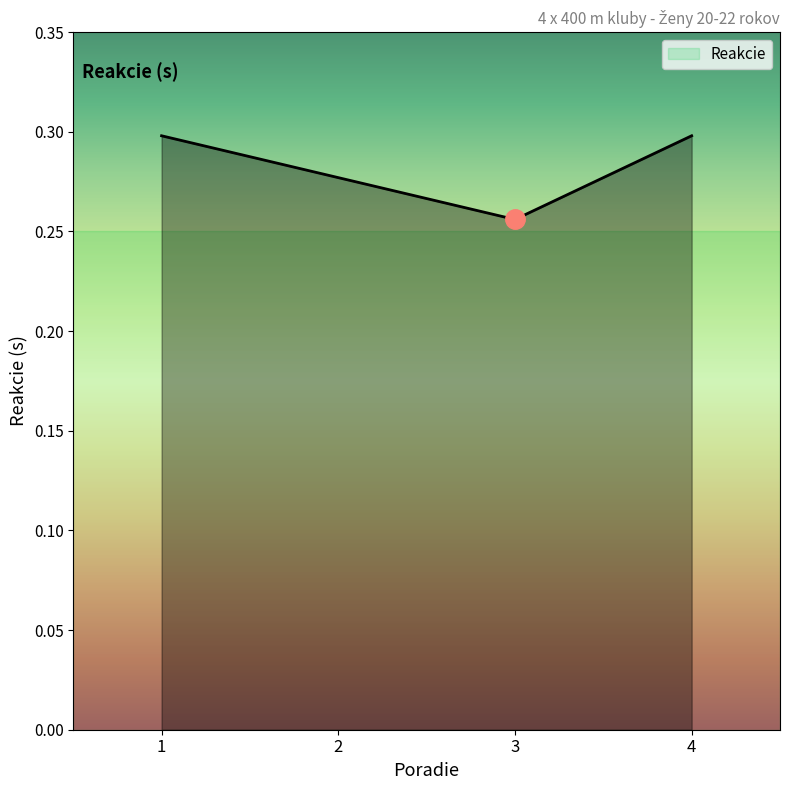

What is the sum of the values at 4 and 2?

0.6